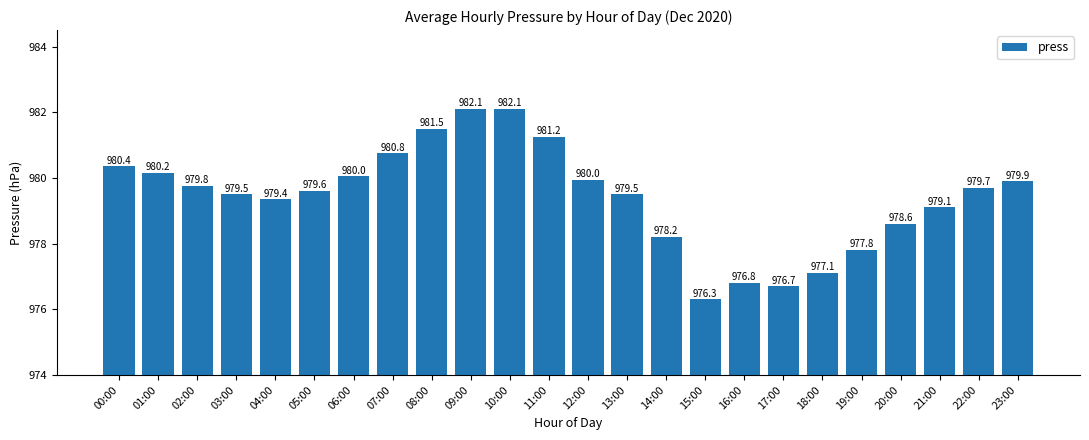

What is the difference between the maximum and second lowest values?

5.4